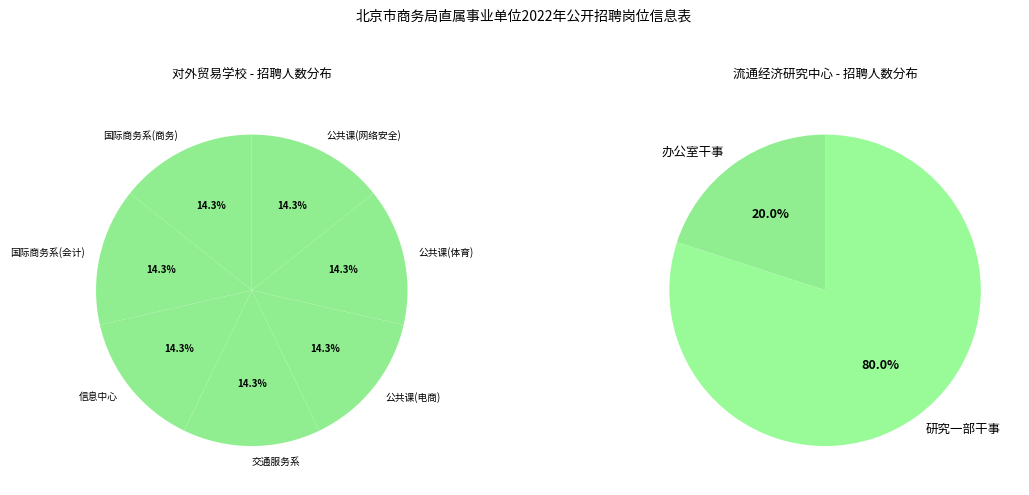

What is the ratio of the value at 北京市对外贸易学校 to the value at 北京市流通经济研究中心?

1.4